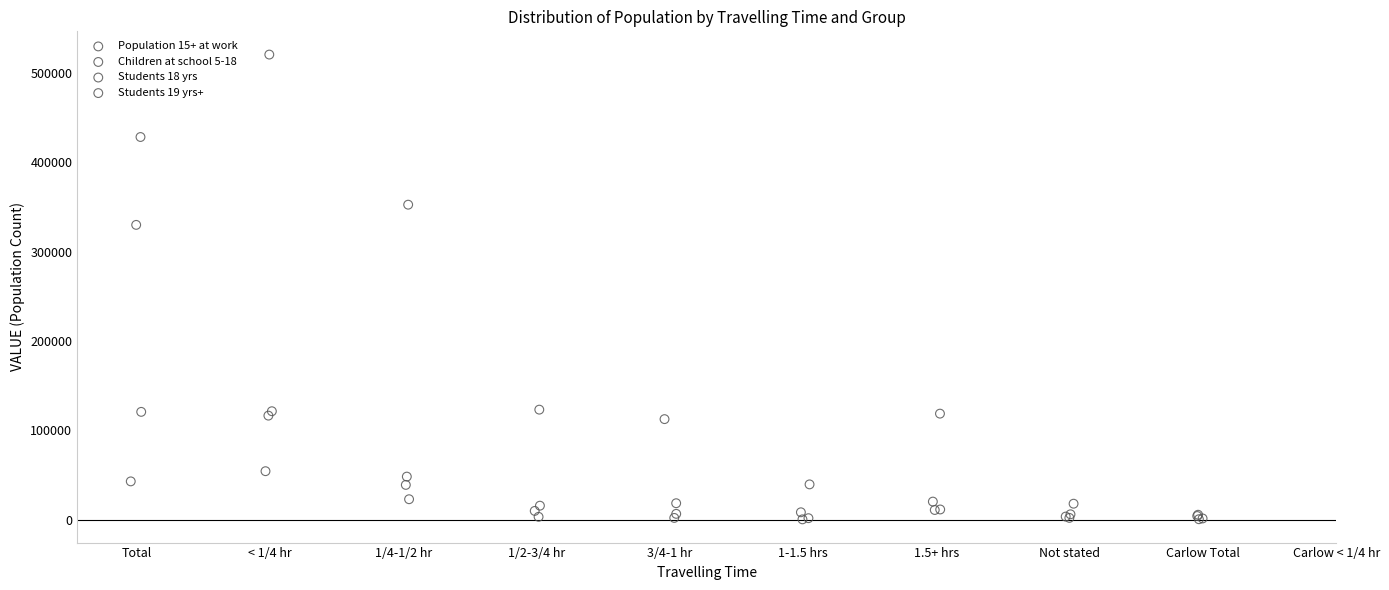

What are all the series names shown in the legend?

Population 15+ at work, Children at school 5-18, Students 18 yrs, Students 19 yrs+